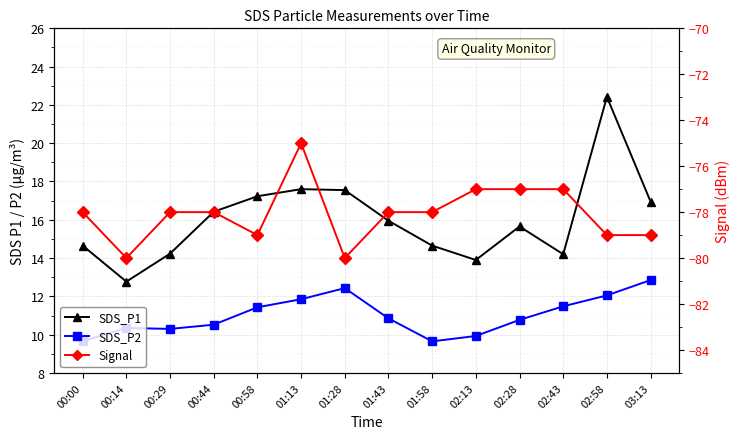

Where is Signal nearest to the value -77?

02:13